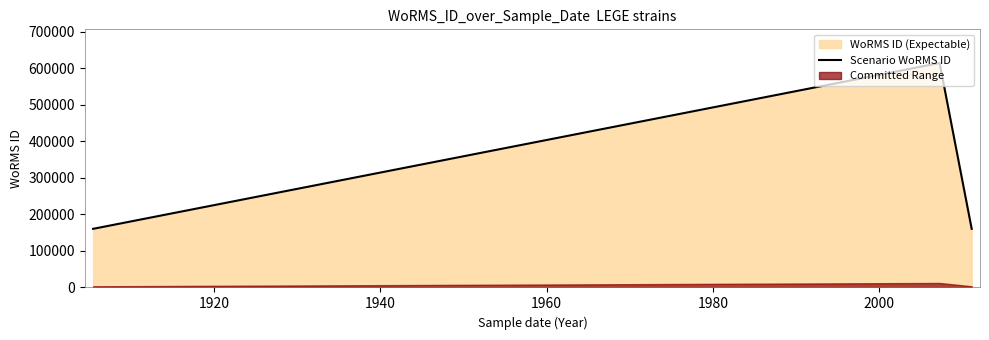

How many lines are shown in the chart?

1